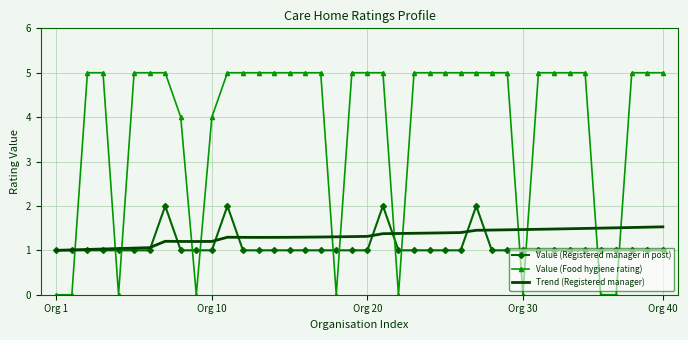

Which series has the largest total across all categories?

Value (Food hygiene rating)